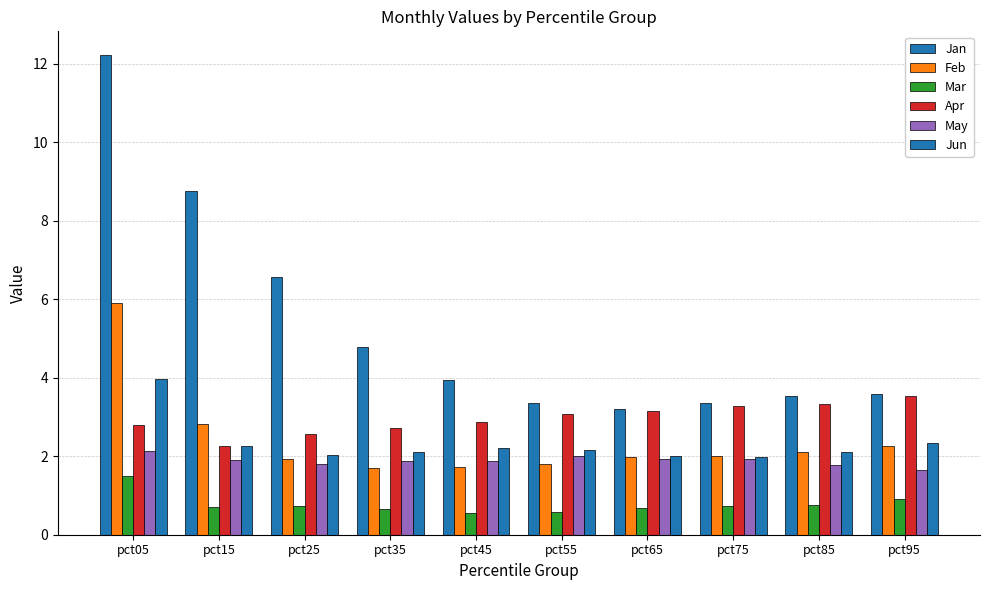

How many series are shown in this chart?

6